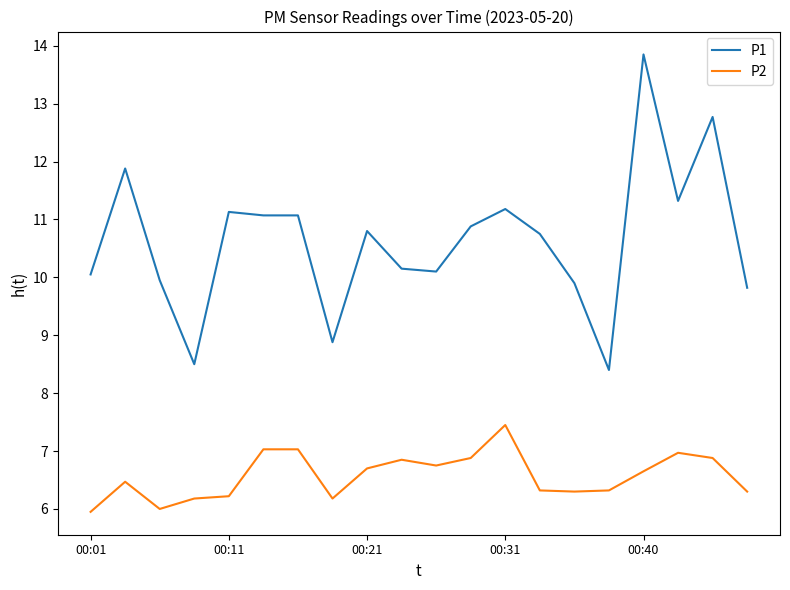

Which series has the largest range (max minus min)?

P1